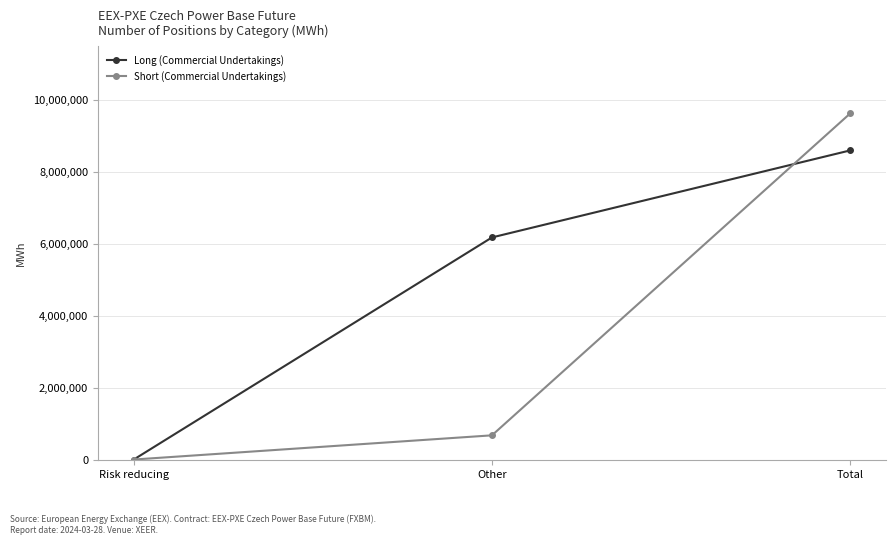

At which category is the sum across all series the highest?

Total